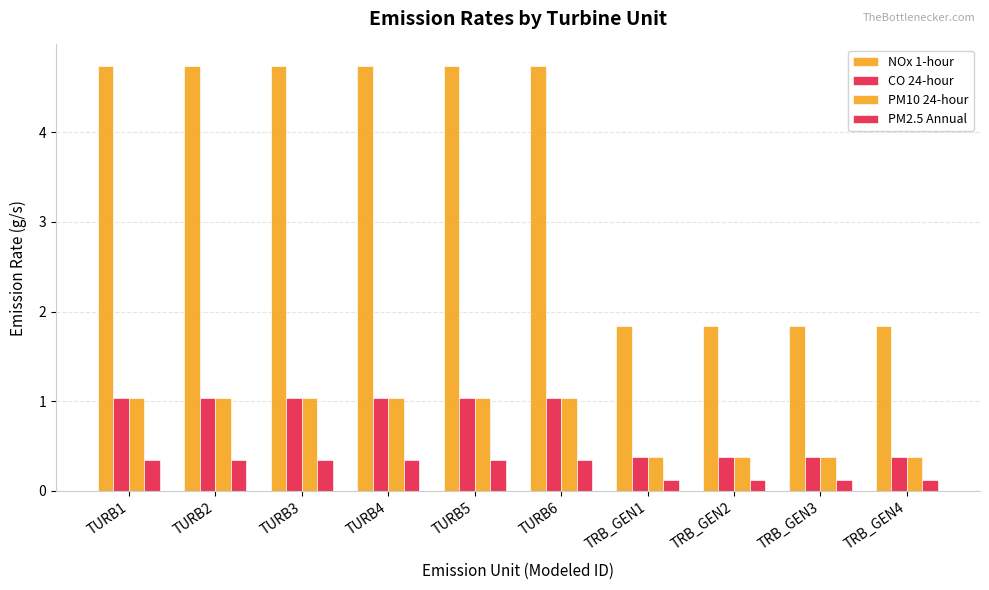

How many series are shown in this chart?

4